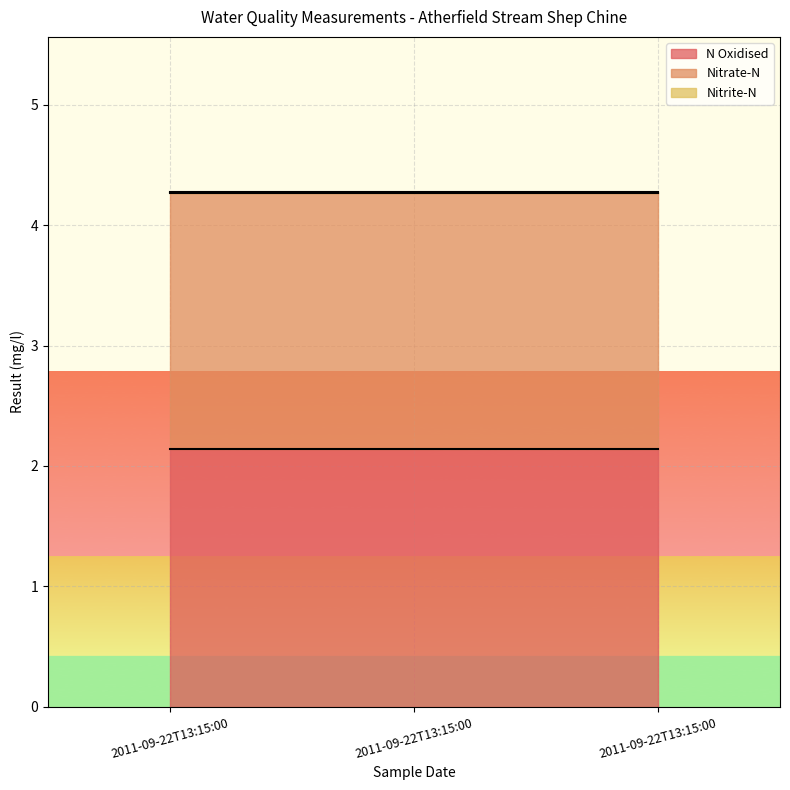

How many lines are shown in the chart?

3